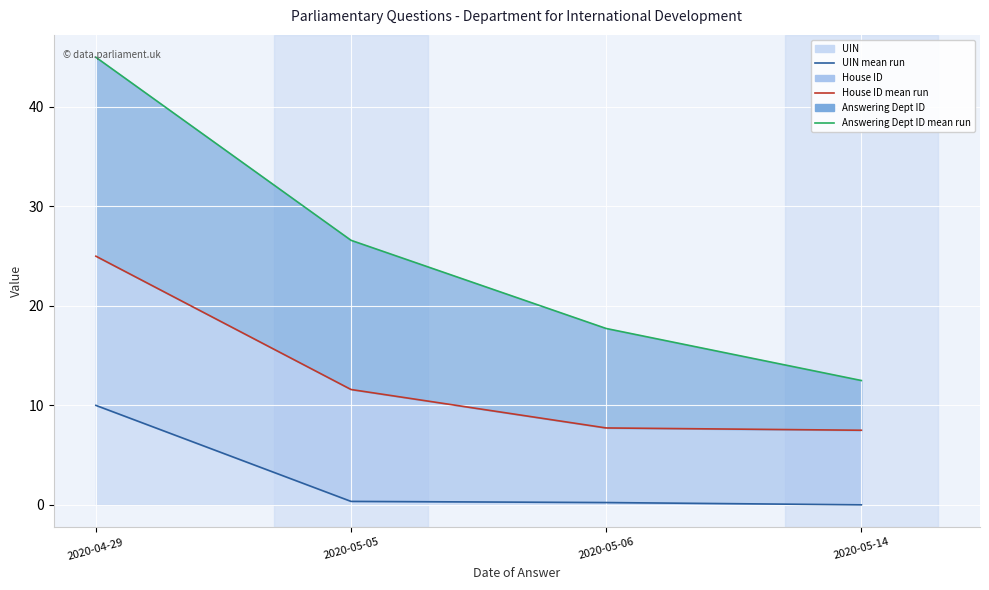

How many categories are shown in the chart?

4